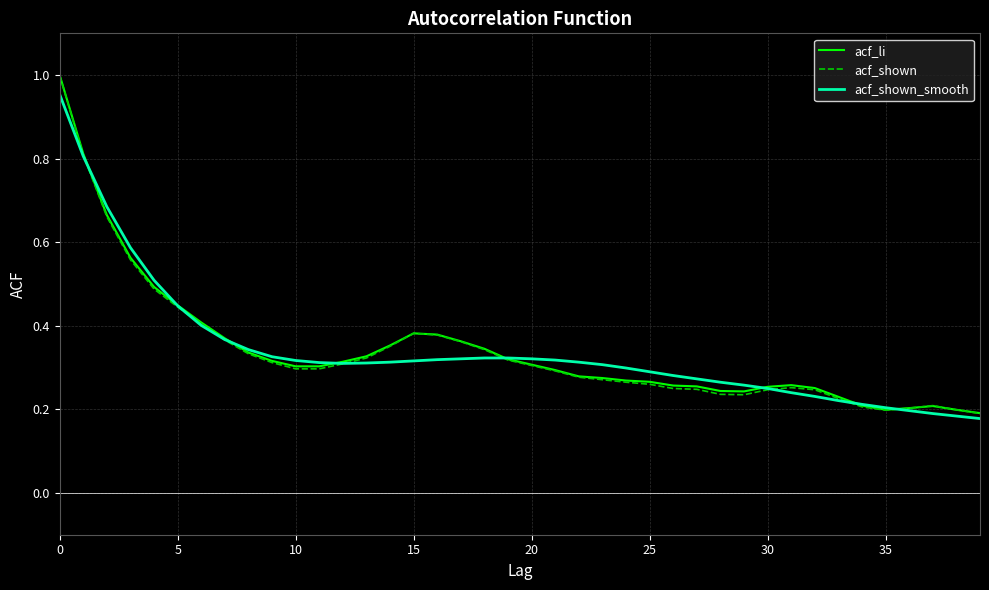

Count the acf_li values in the range 0 to 1.

40